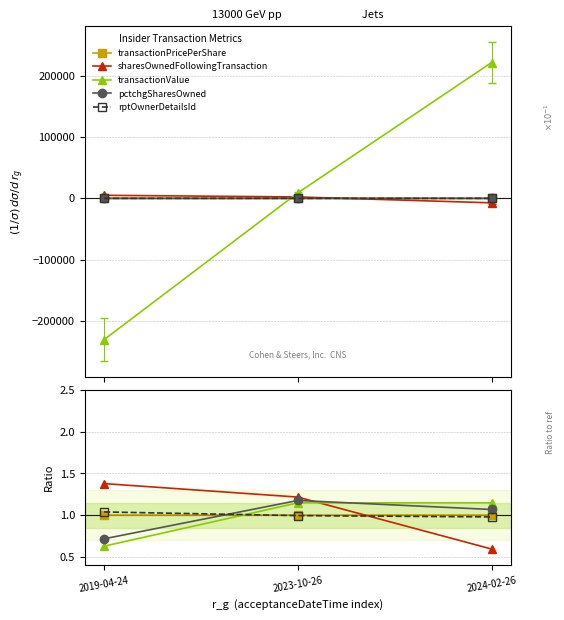

Reading left to right, transcribe all the data shown in this chart.

transactionPricePerShare: 2019-04-24=1.0	2023-10-26=1.0	2024-02-26=1.0
sharesOwnedFollowingTransaction: 2019-04-24=1.4	2023-10-26=1.2	2024-02-26=0.6
transactionValue: 2019-04-24=0.6	2023-10-26=1.1	2024-02-26=1.1
pctchgSharesOwned: 2019-04-24=0.7	2023-10-26=1.2	2024-02-26=1.1
rptOwnerDetailsId: 2019-04-24=1.0	2023-10-26=1.0	2024-02-26=1.0